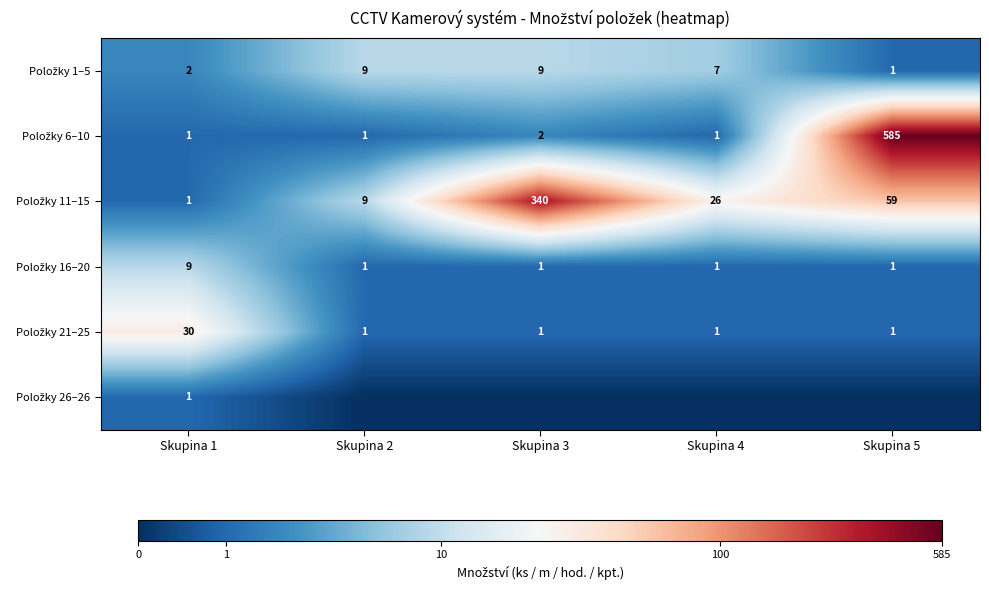

Is the value of Položky 21–25 at Skupina 2 greater than the value of Položky 26–26 at Skupina 3?

Yes